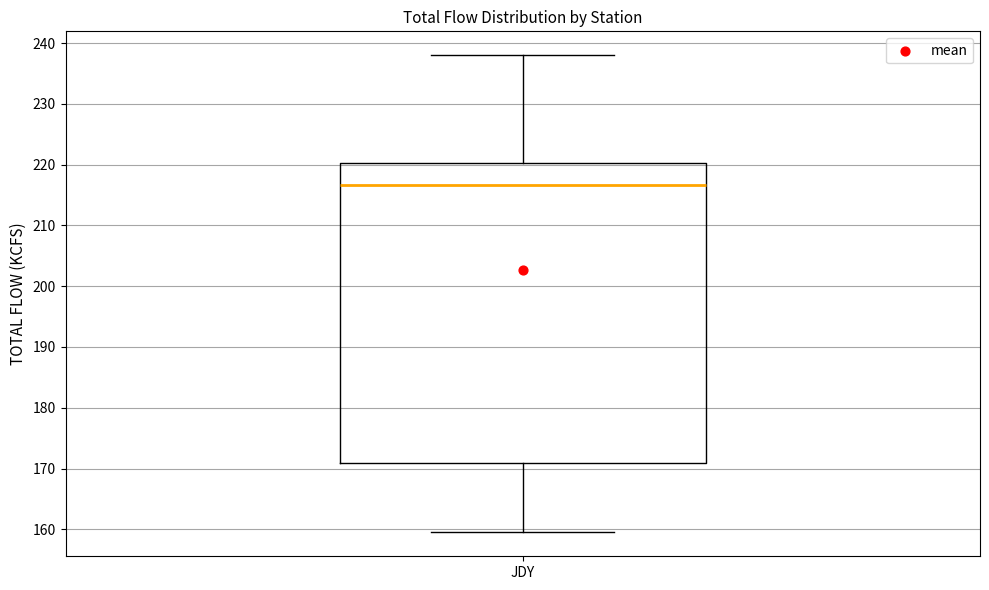

Where does the lower whisker of the box for JDY end on the y-axis? The values are not printed on the chart, so give them approximately, as read against the axis.

160